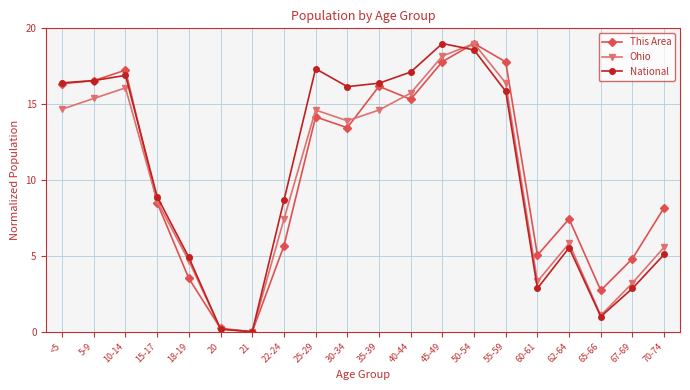

At which label does Ohio first exceed 13?

<5